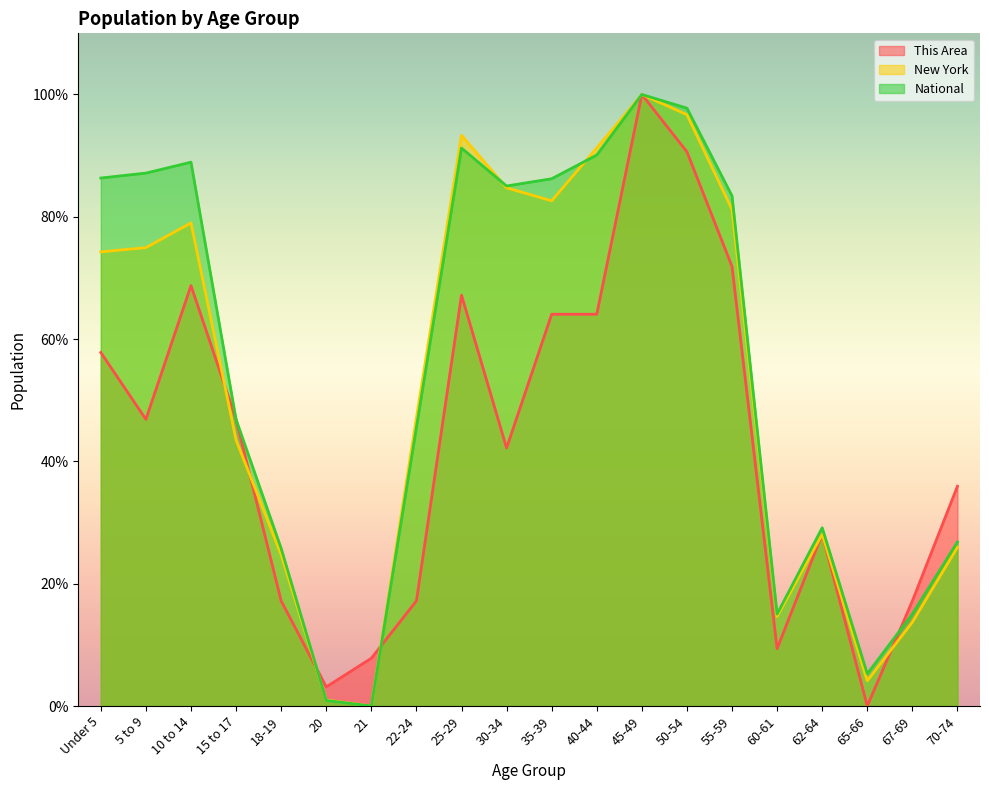

What are all the series names shown in the legend?

This Area, New York, National